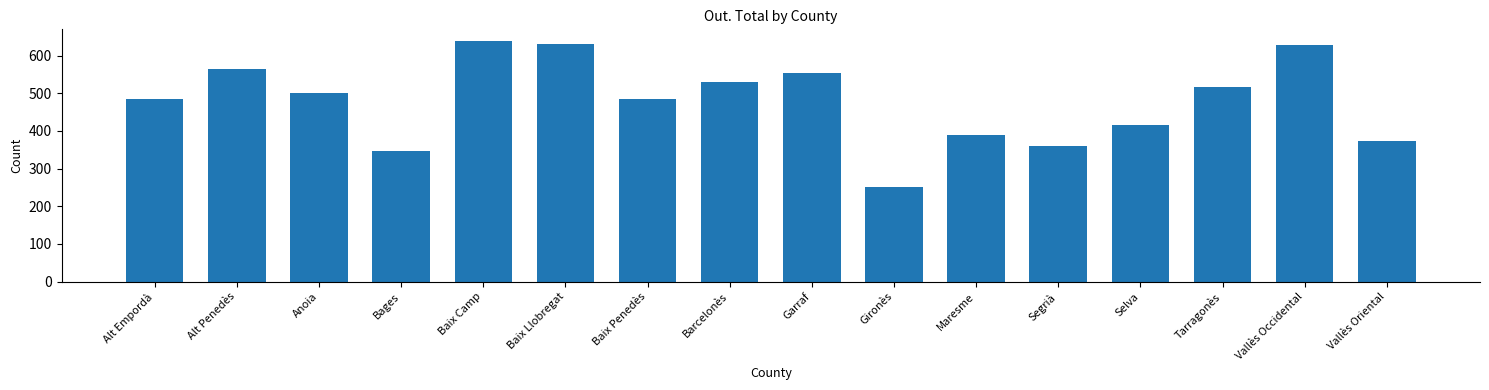

Reading left to right, extract all data points from this chart.

Alt Empordà=486	Alt Penedès=564	Anoia=502	Bages=348	Baix Camp=638	Baix Llobregat=632	Baix Penedès=486	Barcelonès=529	Garraf=553	Gironès=250	Maresme=390	Segrià=359	Selva=416	Tarragonès=518	Vallès Occidental=629	Vallès Oriental=374